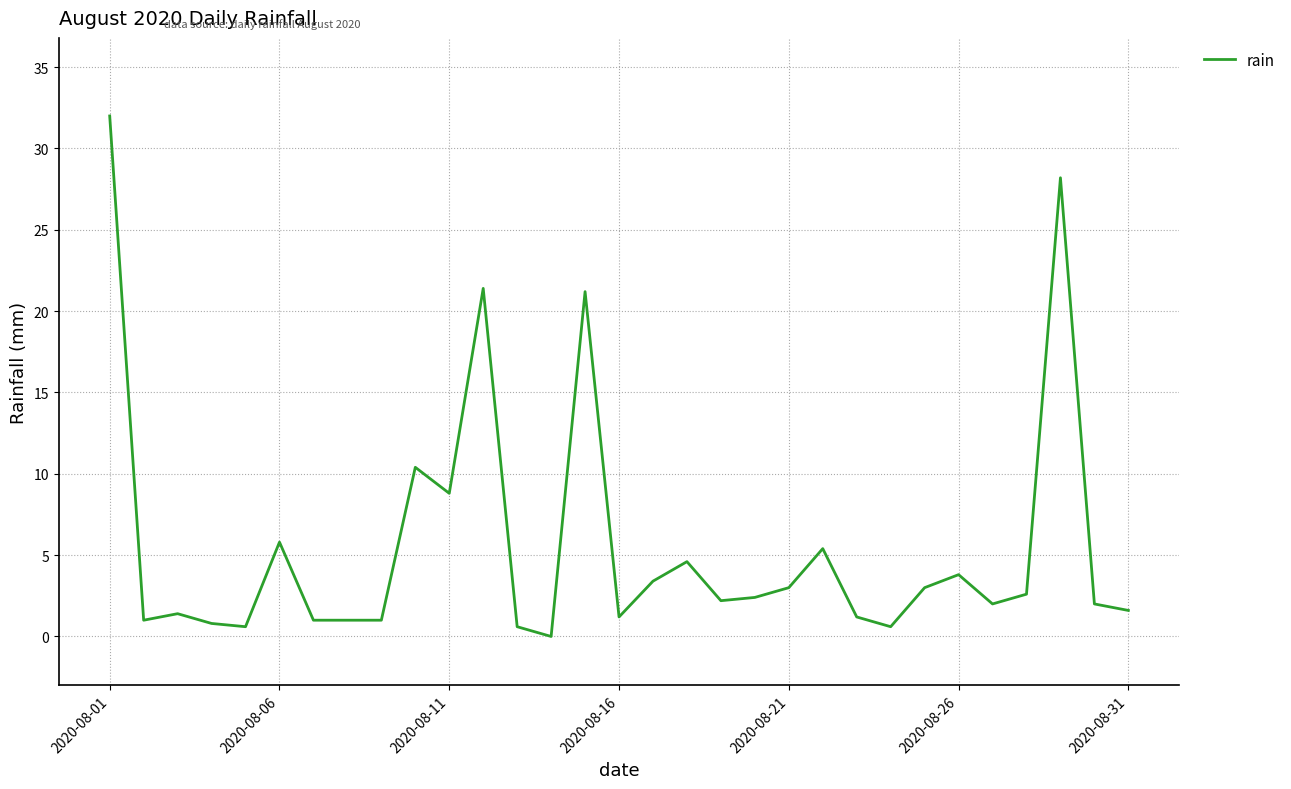

What is the difference between the maximum and minimum values?

32.0